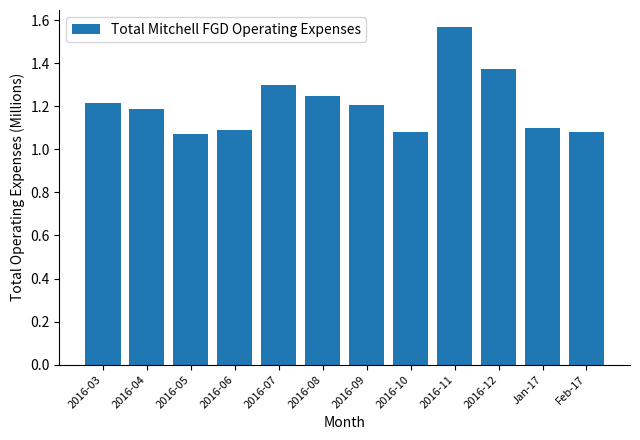

What is the sum of all values?

14.5